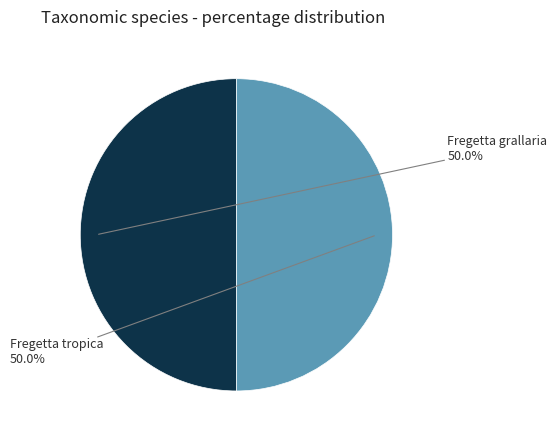

Approximately how many times larger is the value at Fregetta grallaria compared to Fregetta tropica?

1.0